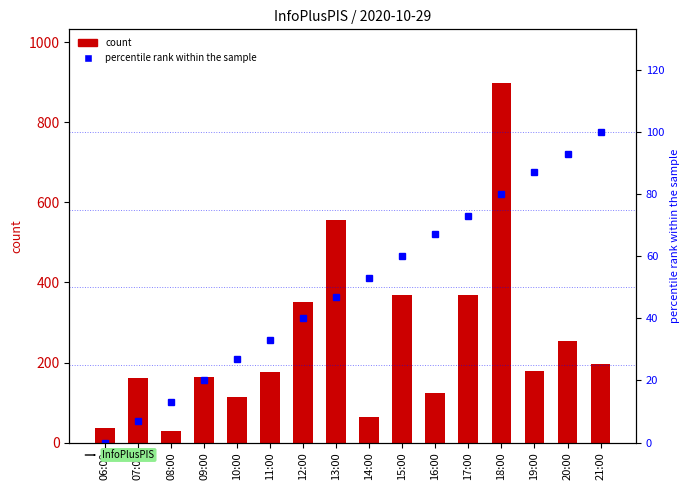

Rank the series at 08:00 from highest to lowest value.

count, percentile rank within the sample